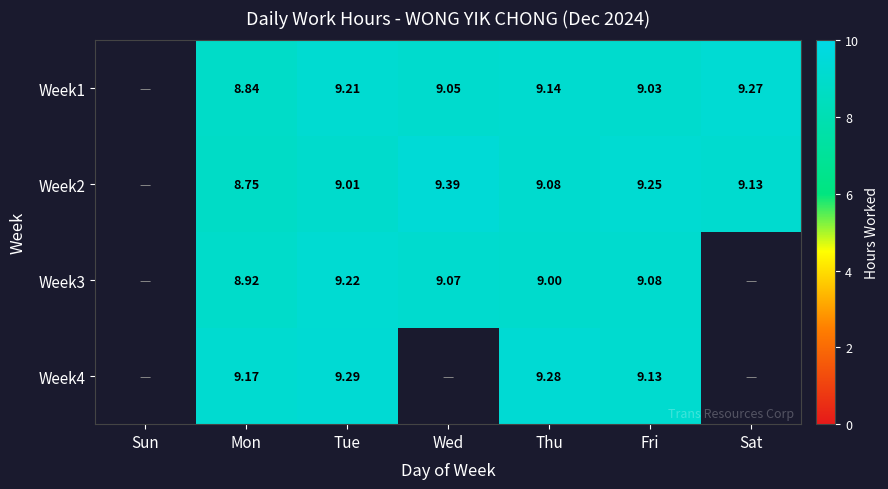

Is the value of Week2 at Tue greater than the value of Week1 at Tue?

No